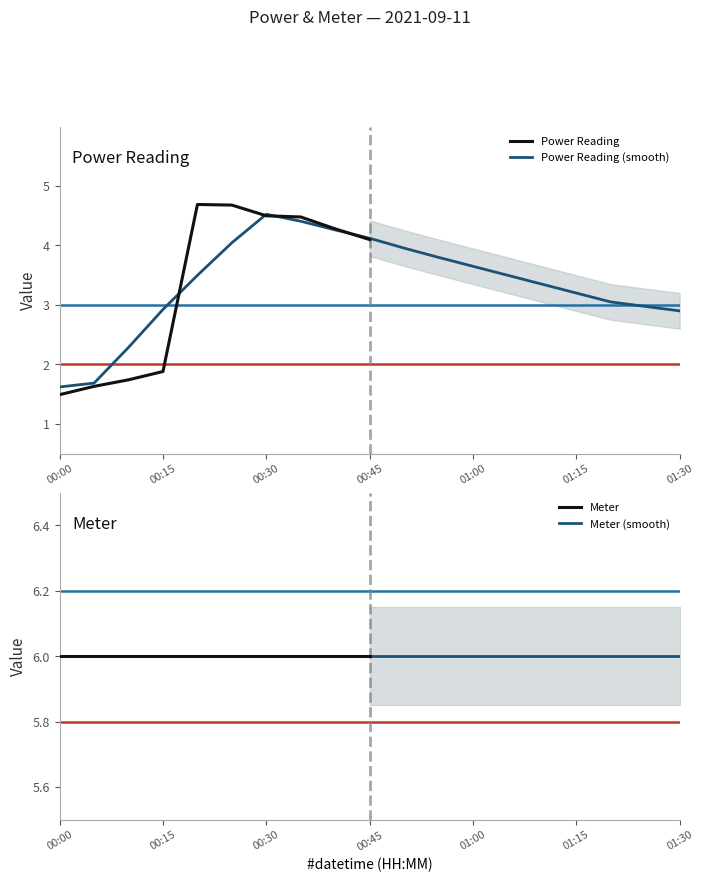

Where is meter nearest to the value 6?

00:00